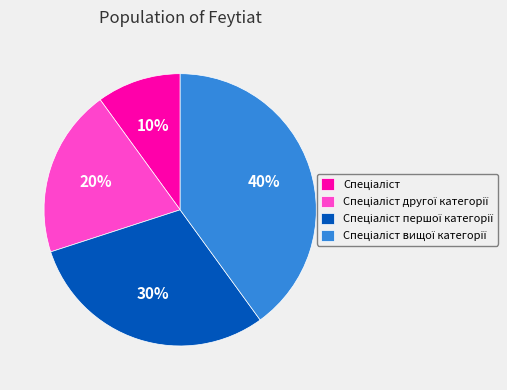

Is there any slice that represents more than half of the pie?

No